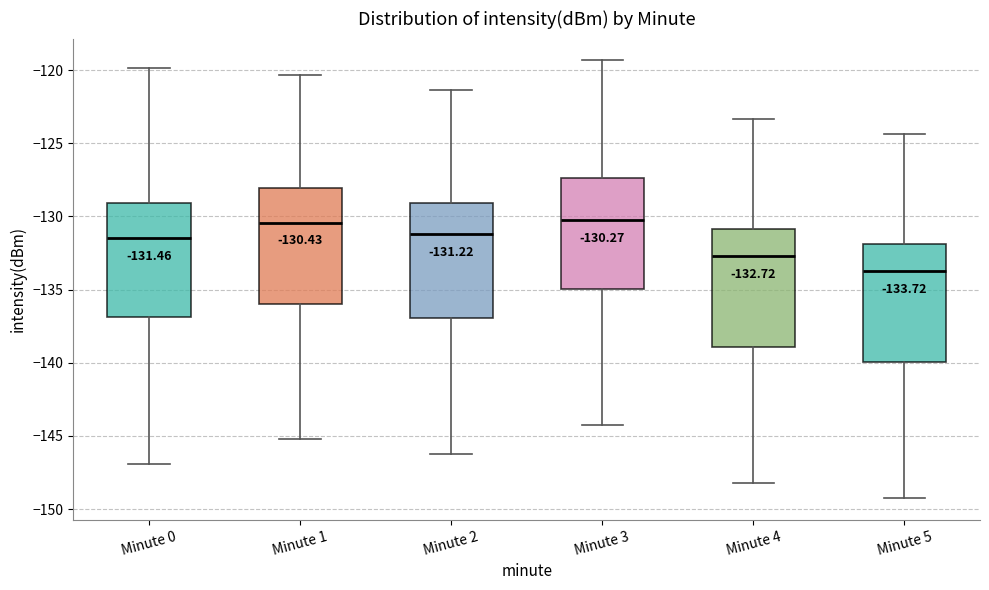

Which box has the lowest median line?

Minute 5